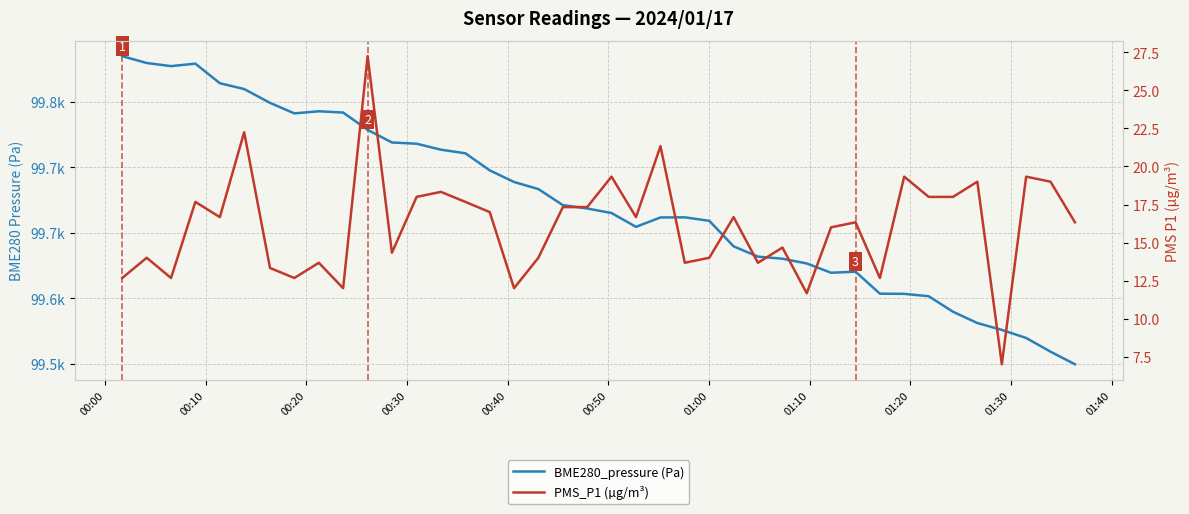

Reading left to right, list all the values displayed in this chart.

BME280_pressure (Pa): 99784.7	99779.4	99777.1	99779.0	99764.0	99759.6	99749.1	99741.0	99742.6	99741.7	99728.5	99718.8	99717.9	99713.3	99710.6	99697.6	99688.7	99683.3	99671.0	99668.5	99665.0	99654.5	99661.6	99661.7	99659.1	99639.6	99631.8	99630.2	99626.5	99619.4	99620.2	99603.5	99603.3	99601.5	99589.7	99581.1	99575.8	99569.7	99559.2	99549.6
PMS_P1 (µg/m³): 12.7	14.0	12.7	17.7	16.7	22.2	13.3	12.7	13.7	12.0	27.2	14.3	18.0	18.3	17.7	17.0	12.0	14.0	17.3	17.3	19.3	16.7	21.3	13.7	14.0	16.7	13.7	14.7	11.7	16.0	16.3	12.7	19.3	18.0	18.0	19.0	7.0	19.3	19.0	16.3